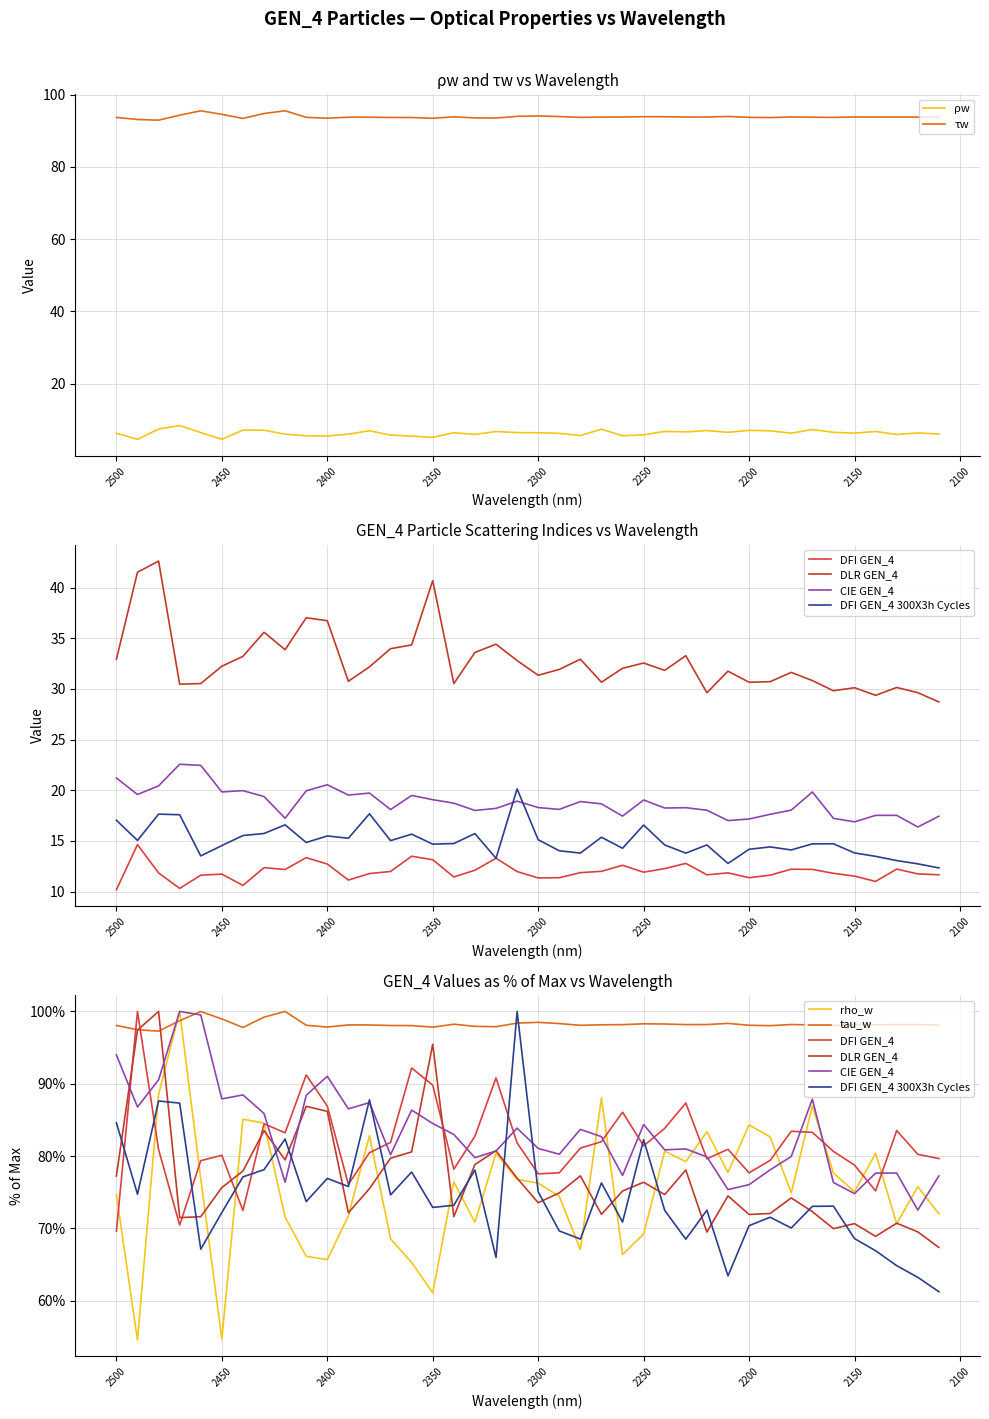

The value of DLR GEN_4 at 2280 is 32.9. True or false?

True